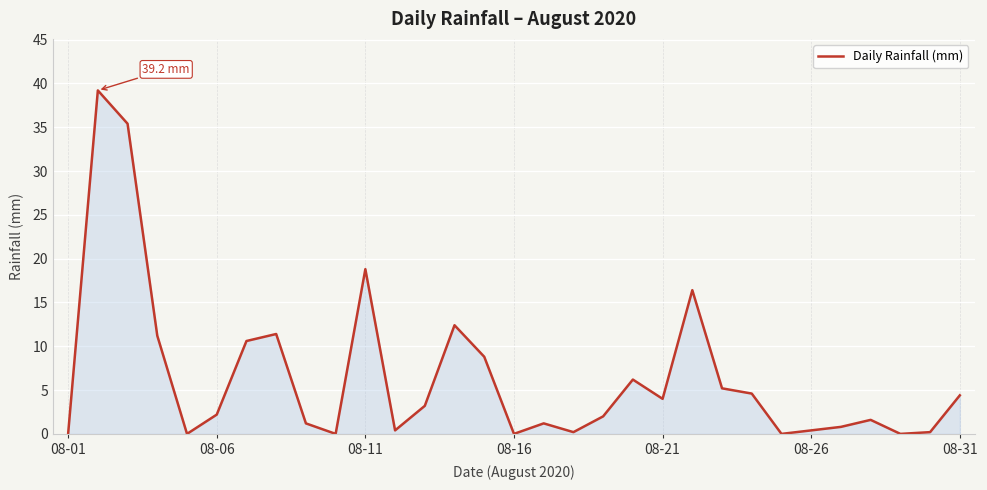

What is the greatest value displayed?

39.2